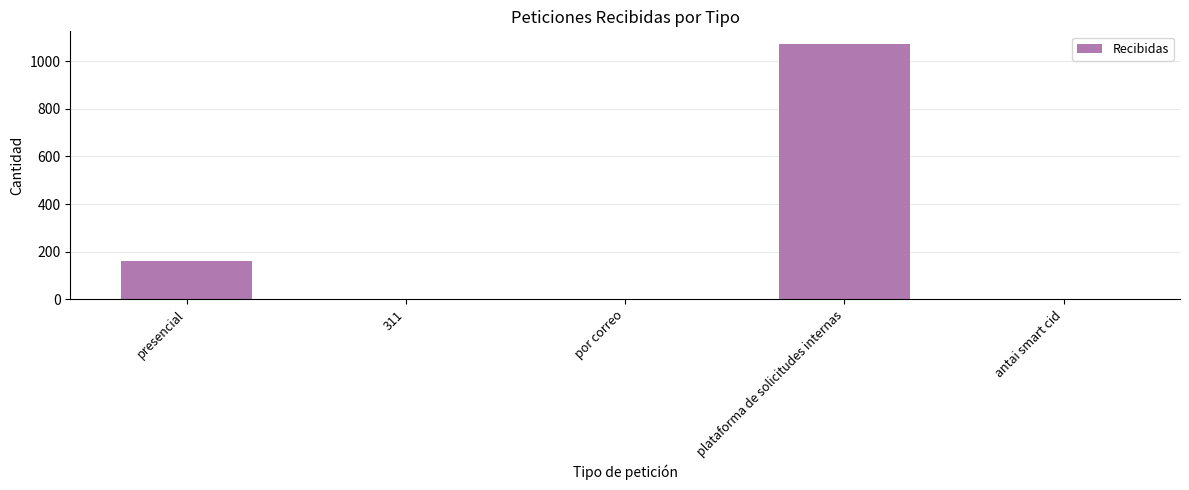

Is it true that the value at plataforma de solicitudes internas is 1072?

True